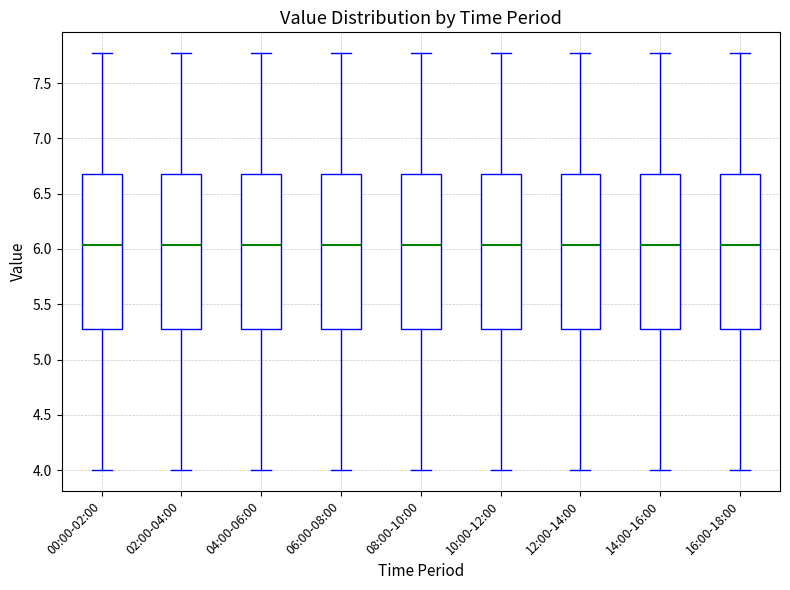

Where does the lower whisker of the box for 08:00-10:00 end on the y-axis? The values are not printed on the chart, so give them approximately, as read against the axis.

4.00